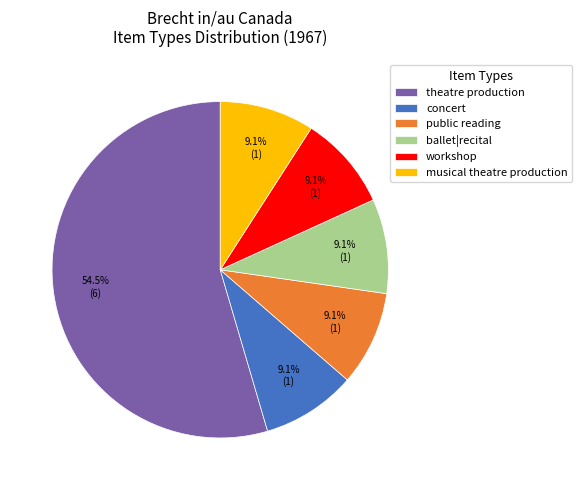

Combined, do public reading and musical theatre production account for over 50%?

No